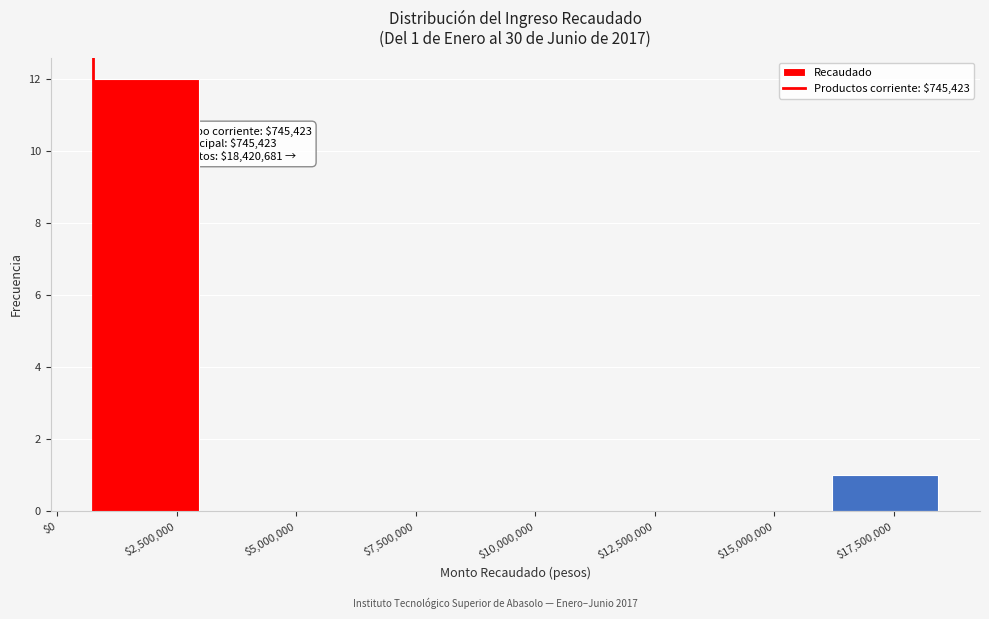

Which range on the x-axis has the tallest bar?

500000 to 3000000